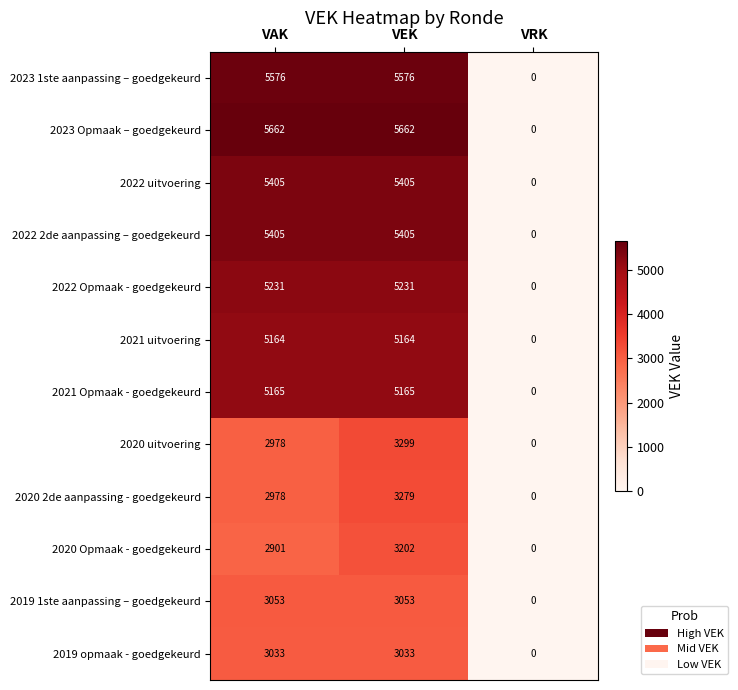

Is it true that 2022 2de aanpassing – goedgekeurd equals 5405 at VEK?

True